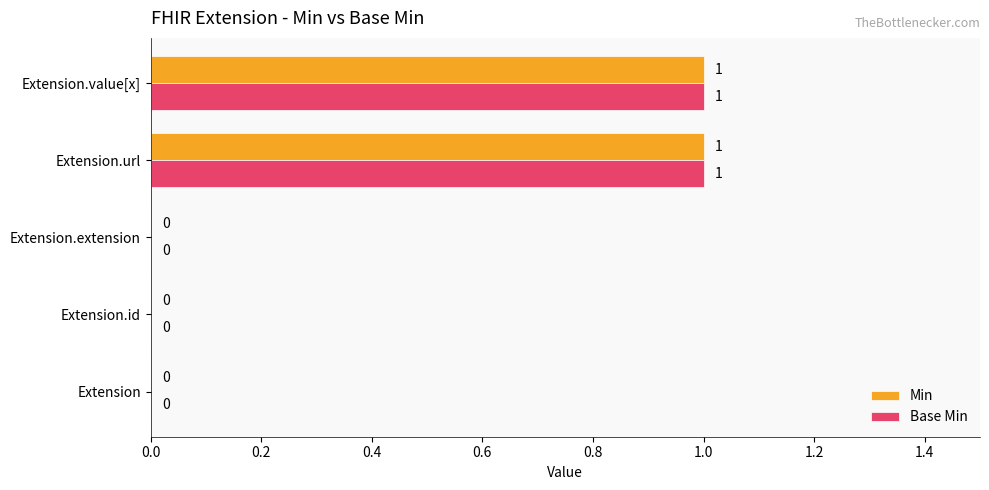

Is it true that Base Min equals 1 at Extension.value[x]?

True